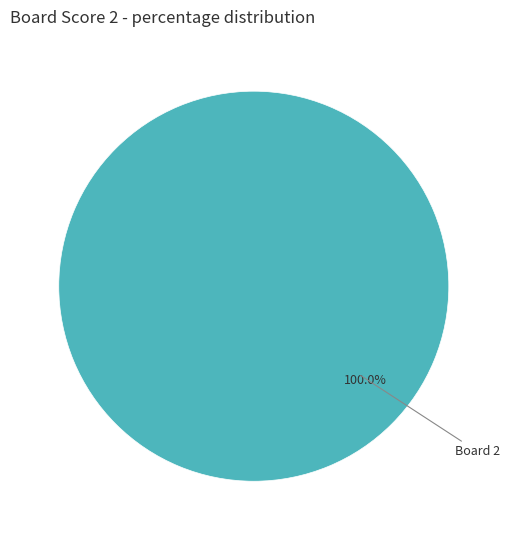

Rank the categories by value from lowest to highest.

Board 2